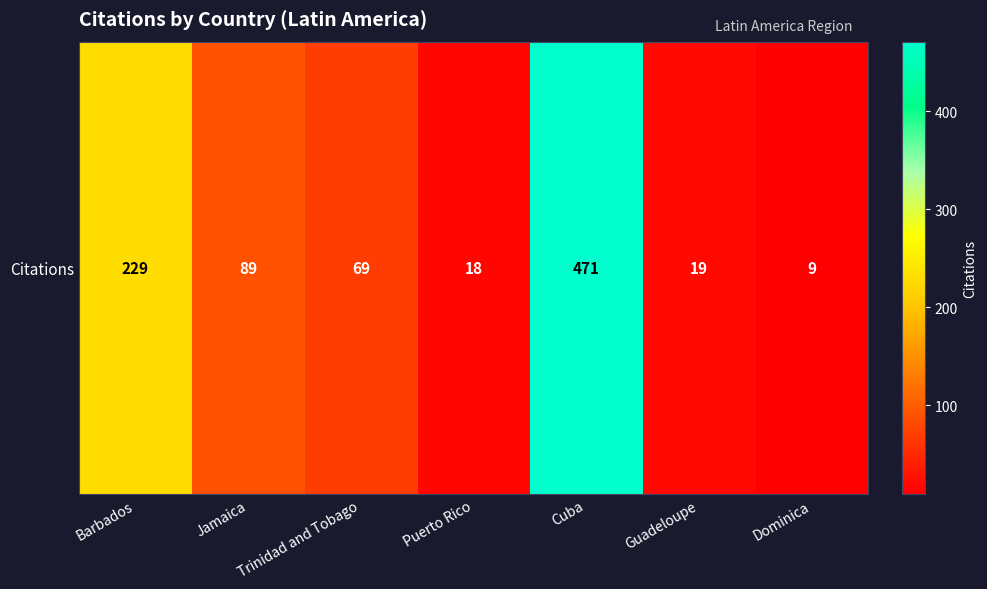

What value does the data have at Jamaica, to the nearest 10?

90